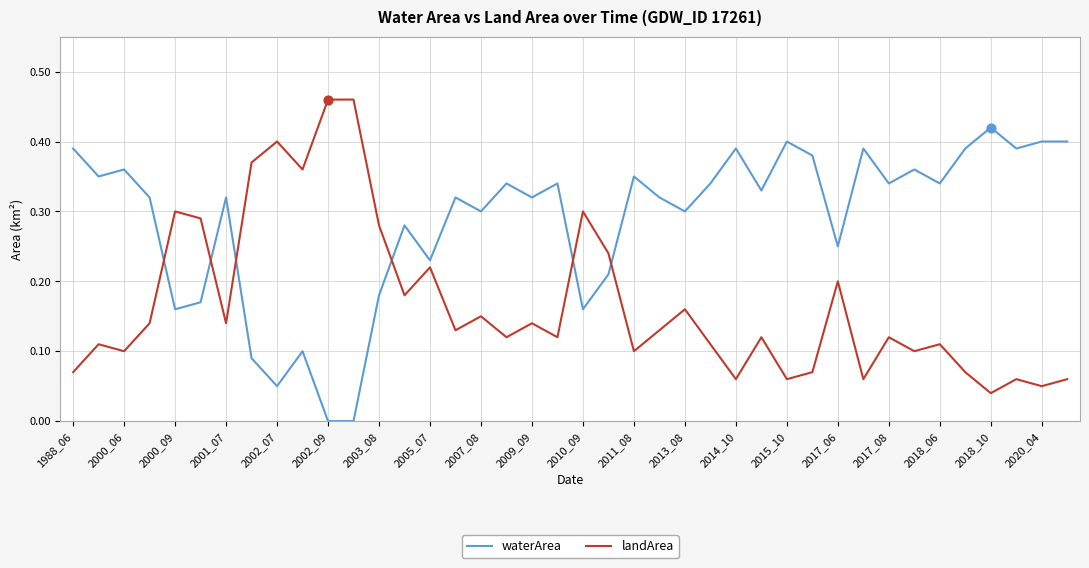

At how many categories does at least one series exceed 0?

40